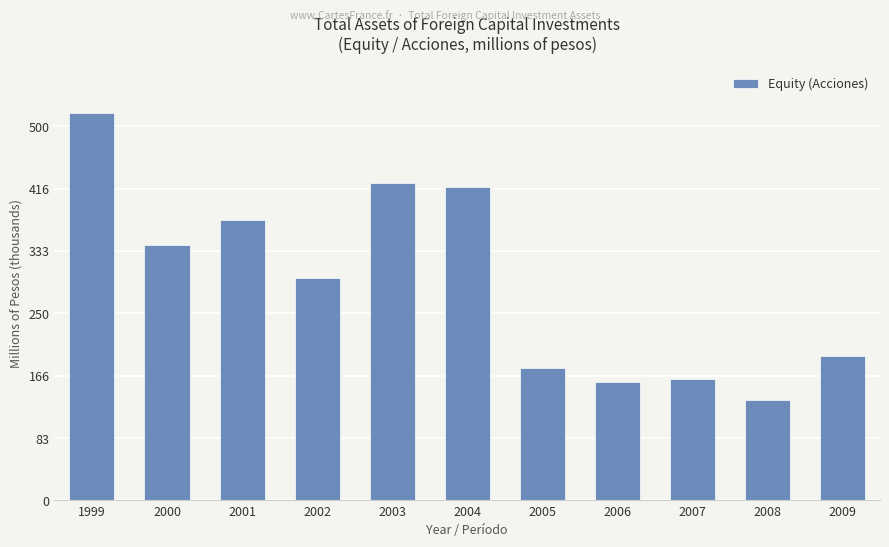

Reading left to right, what are all the values shown in this chart?

517876.9	341008.4	374862.8	296985.0	424307.8	418861.5	176722.6	157850.2	162287.6	134262.5	192551.9